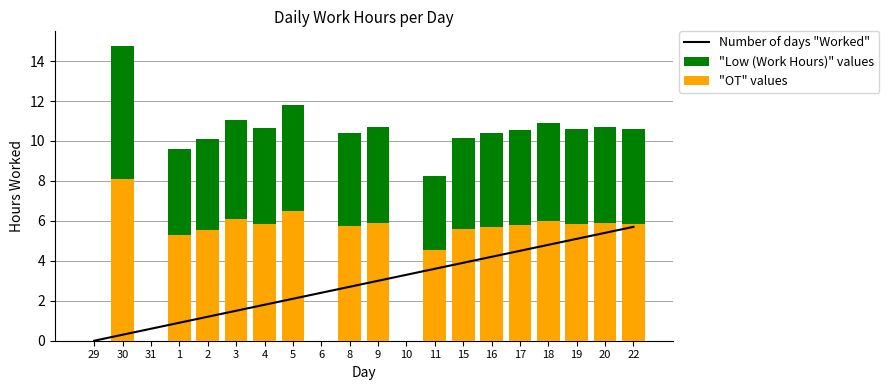

Count the number of data series in this chart.

3